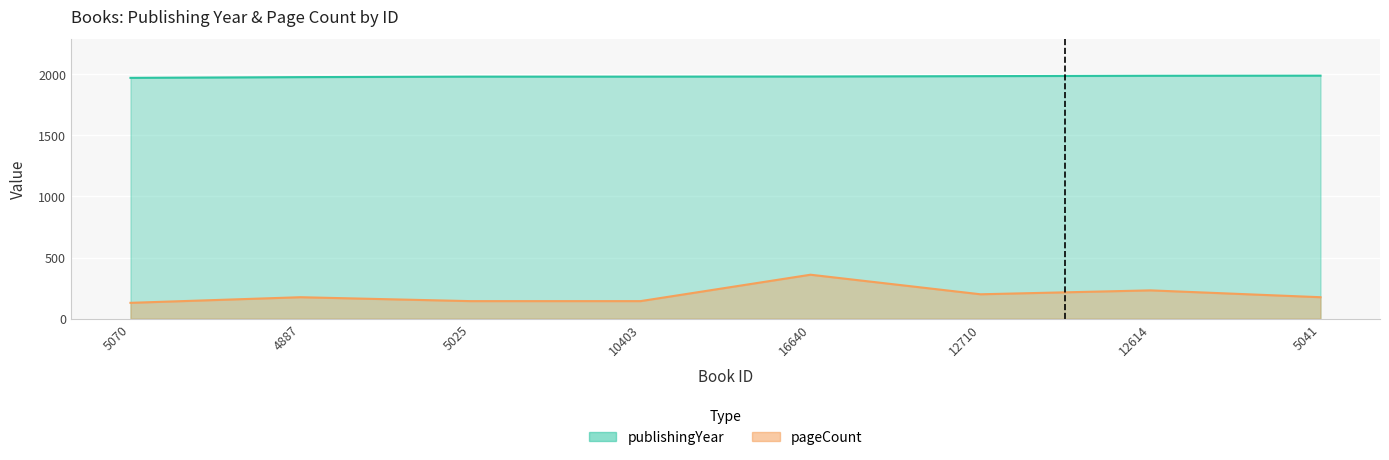

True or false: pageCount and publishingYear intersect in this chart.

False